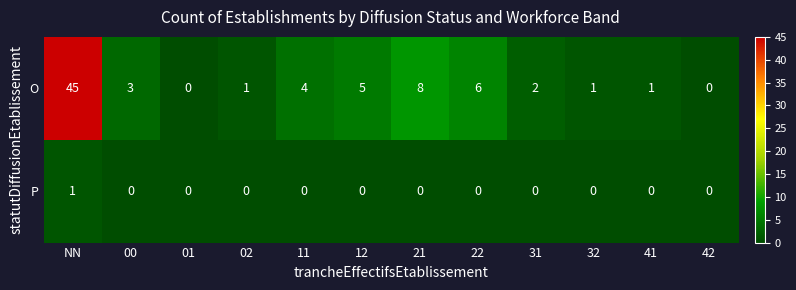

List the series in order of their overall mean, highest first.

O, P